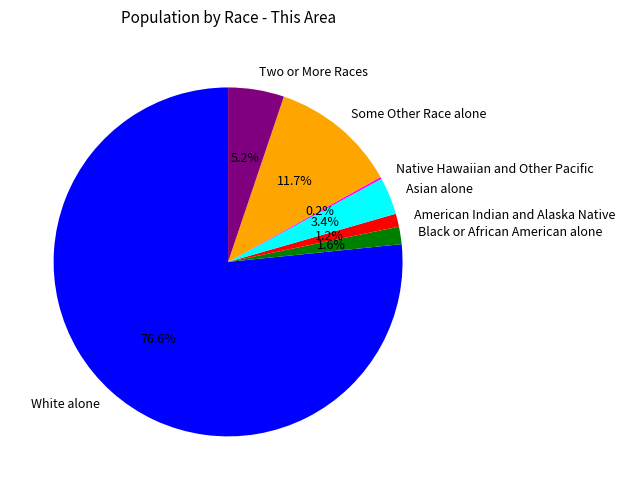

Which slice is the largest?

White alone